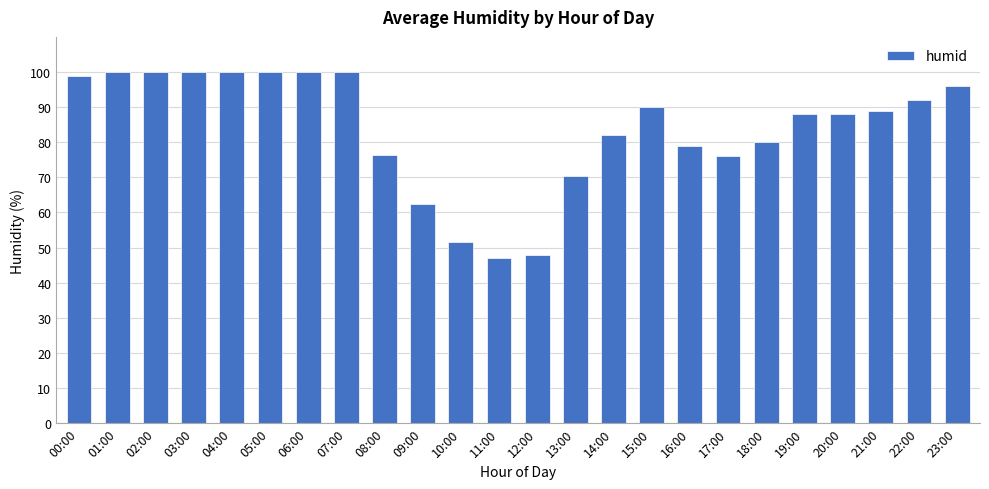

What is the label of the 19th bar from the right?

05:00